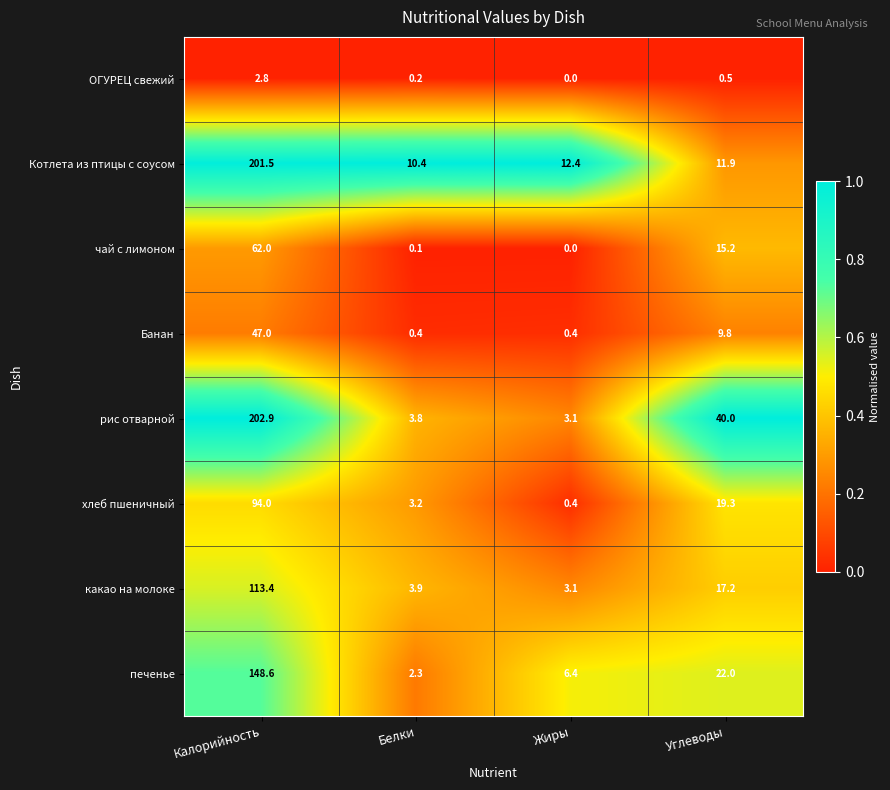

What is the sum of the ОГУРЕЦ свежий values at Жиры and Калорийность?

2.8